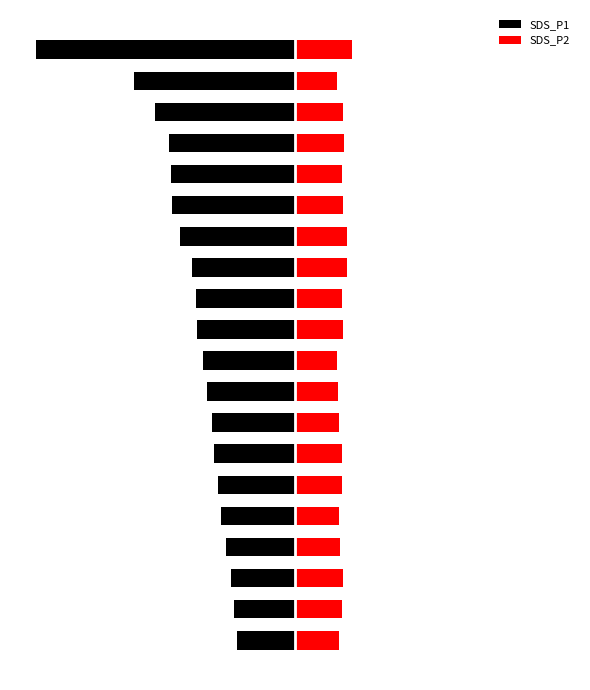

Which category has the lowest value across all series?

19